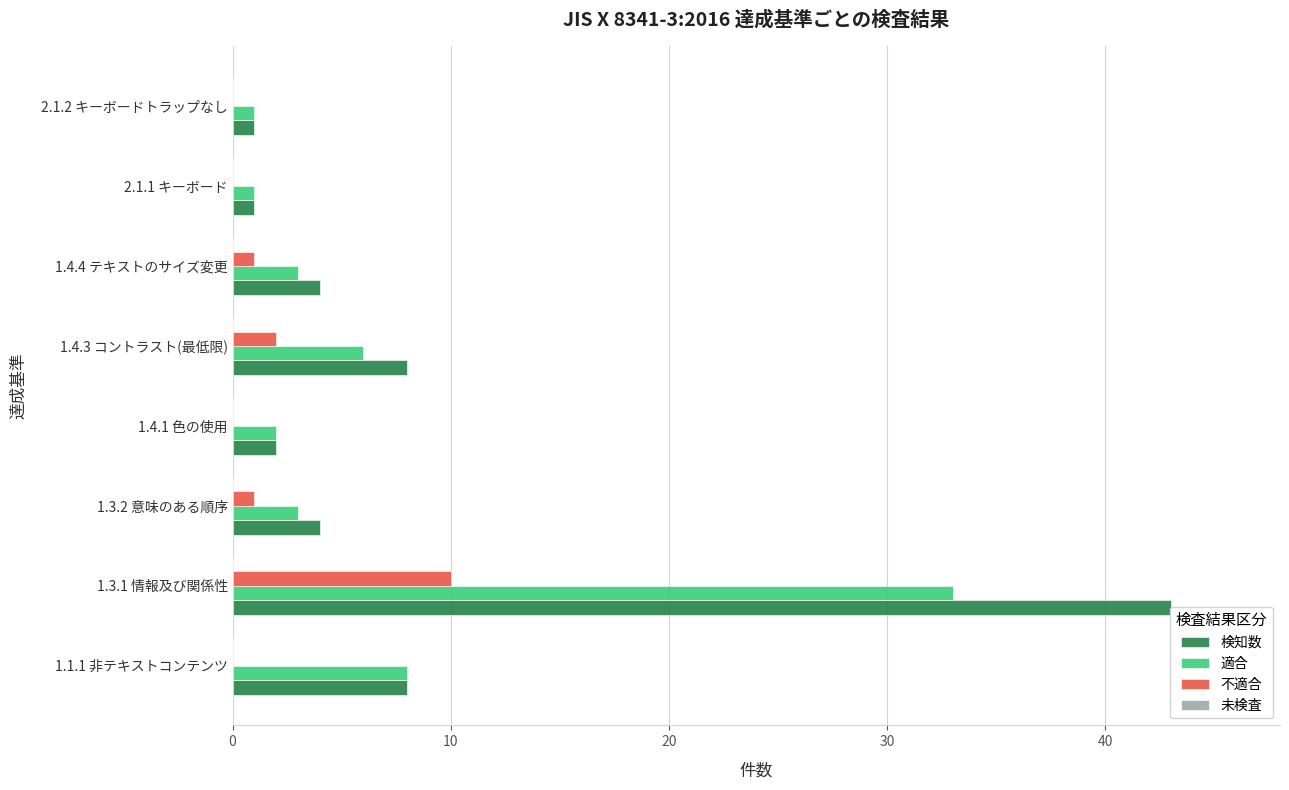

Reading left to right, what are all the values shown in this chart?

検知数: 8.0	43.0	4.0	2.0	8.0	4.0	1.0	1.0
適合: 8.0	33.0	3.0	2.0	6.0	3.0	1.0	1.0
不適合: 0.0	10.0	1.0	0.0	2.0	1.0	0.0	0.0
未検査: 0.2	0.2	0.2	0.2	0.2	0.2	0.2	0.2